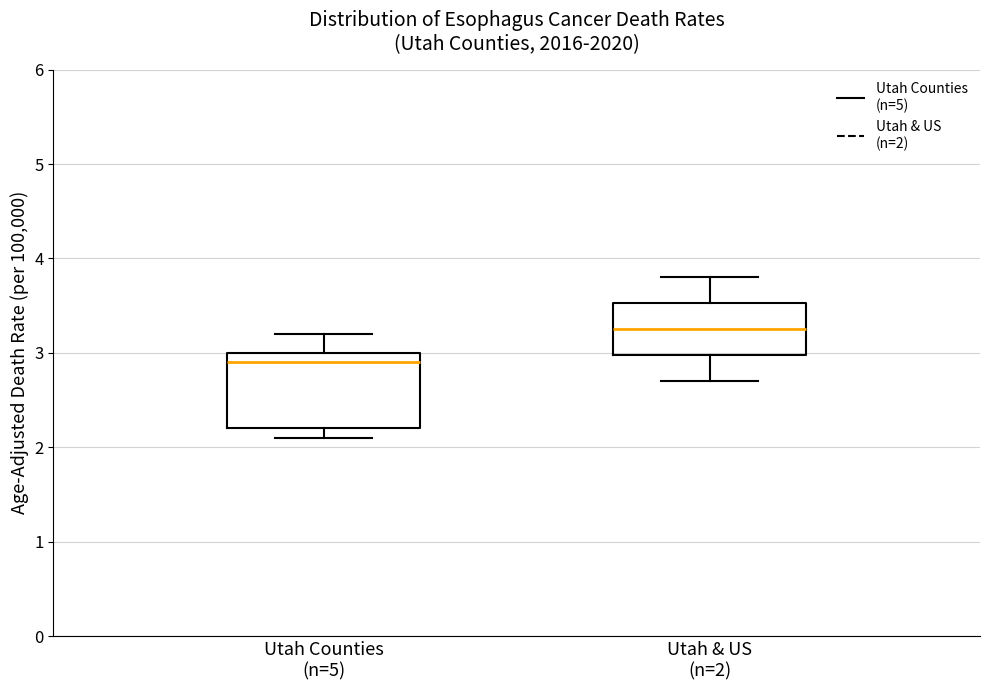

Which box has the lowest median line?

Utah Counties (n=5)